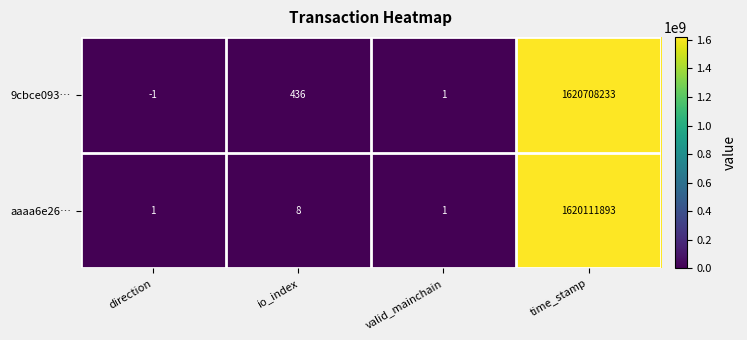

Which series has the largest total across all categories?

9cbce093…